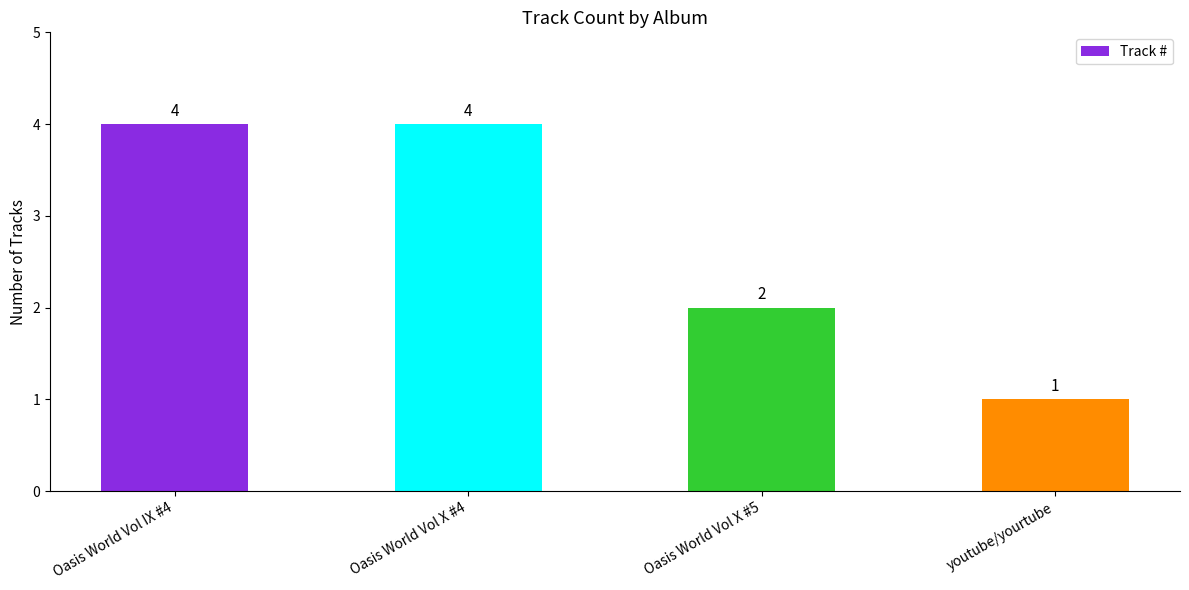

Read the value at youtube/yourtube.

1